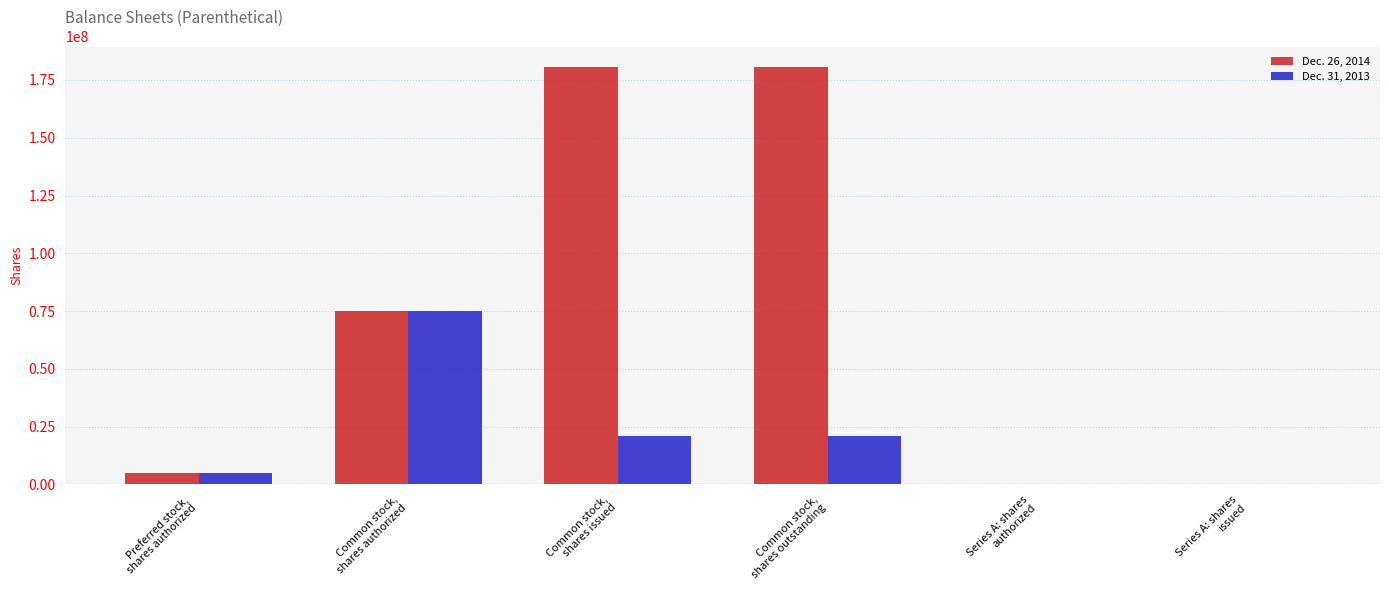

Count the number of categories in the chart.

6